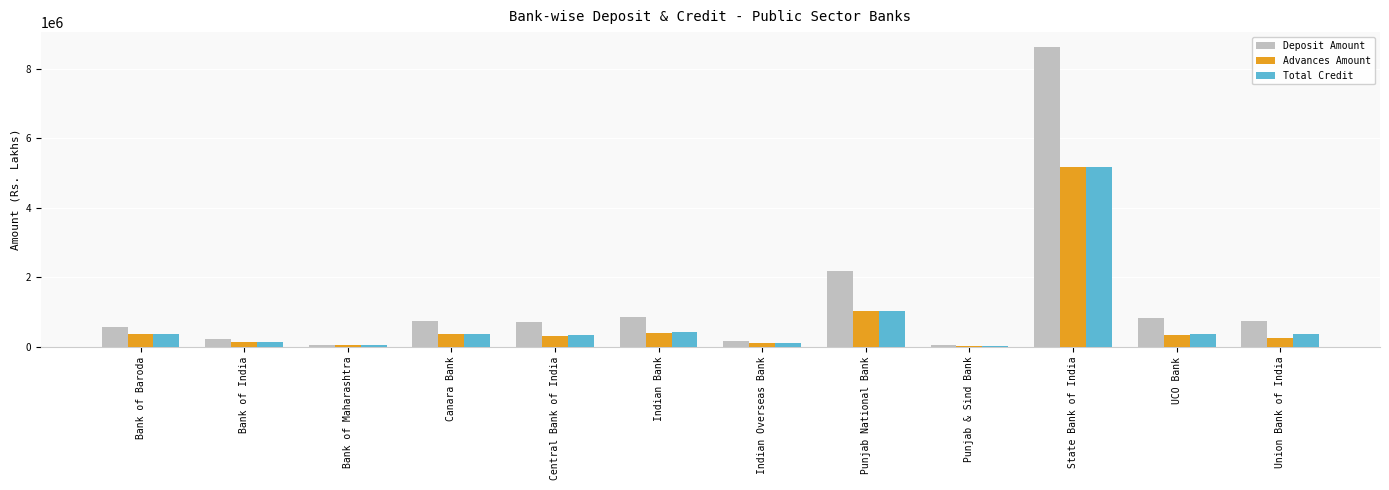

What is the difference between the second highest and minimum values in the Advances Amount series?

998538.3